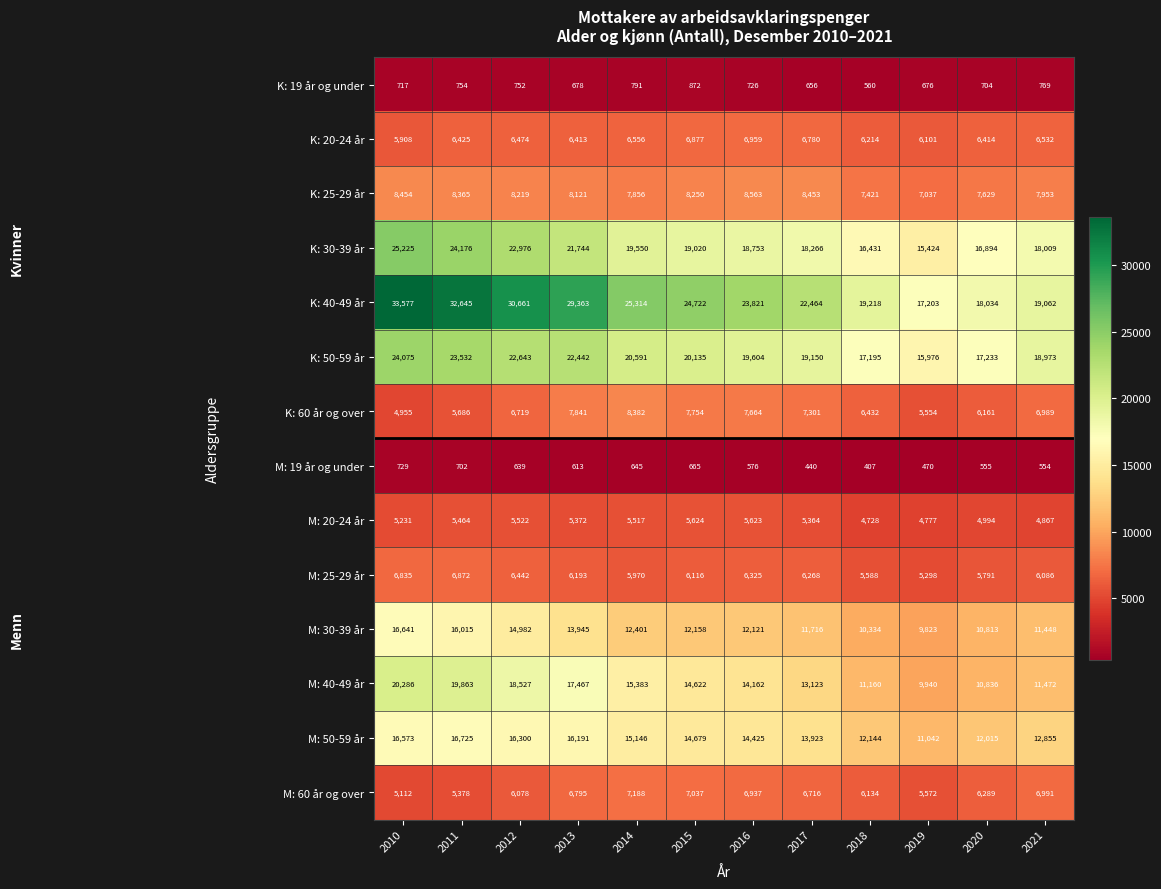

What is the difference between the highest and lowest values at 2018?

18811